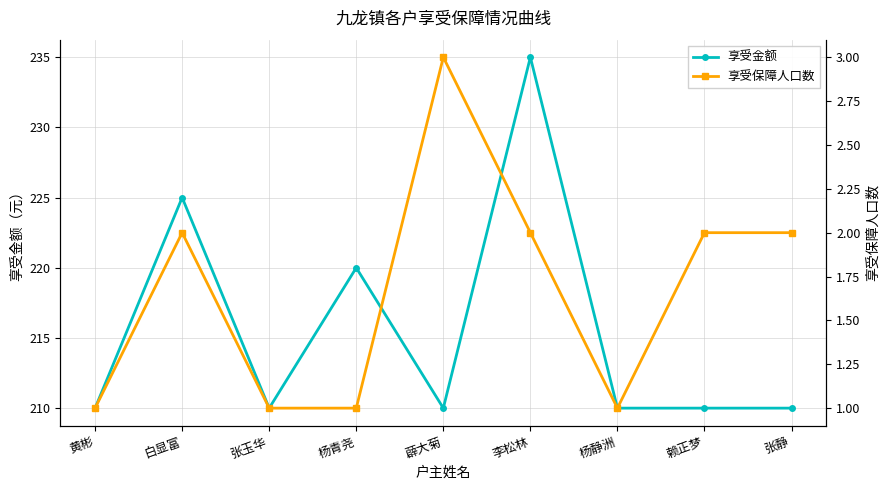

Between 张玉华 and 李松林, which is larger?

李松林